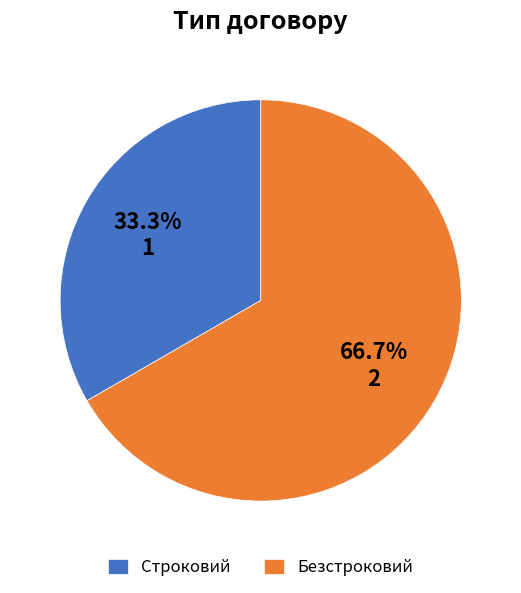

Is it true that Безстроковий is 76% of the pie?

False